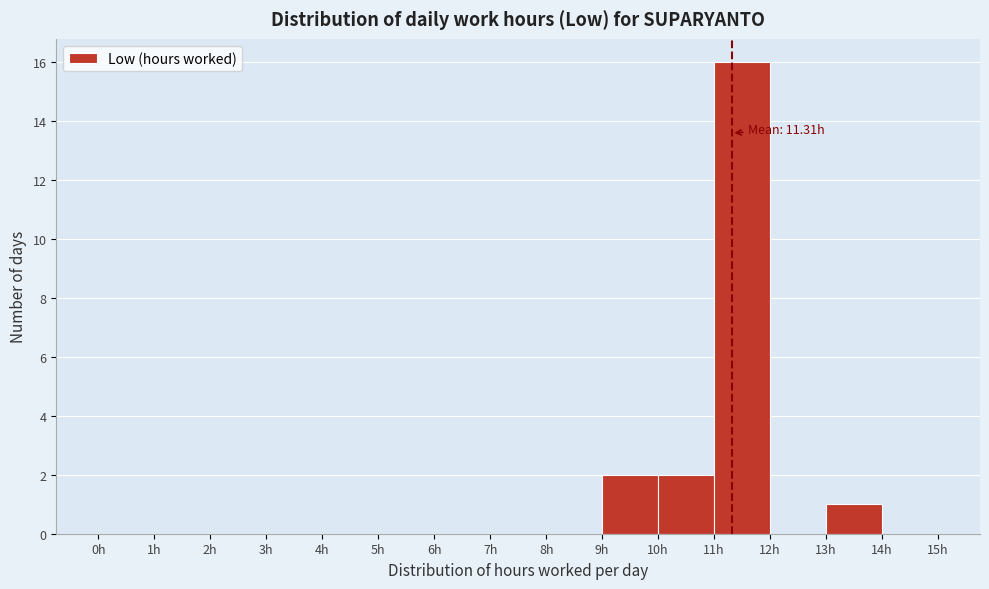

Which range on the x-axis has the tallest bar?

11 to 12